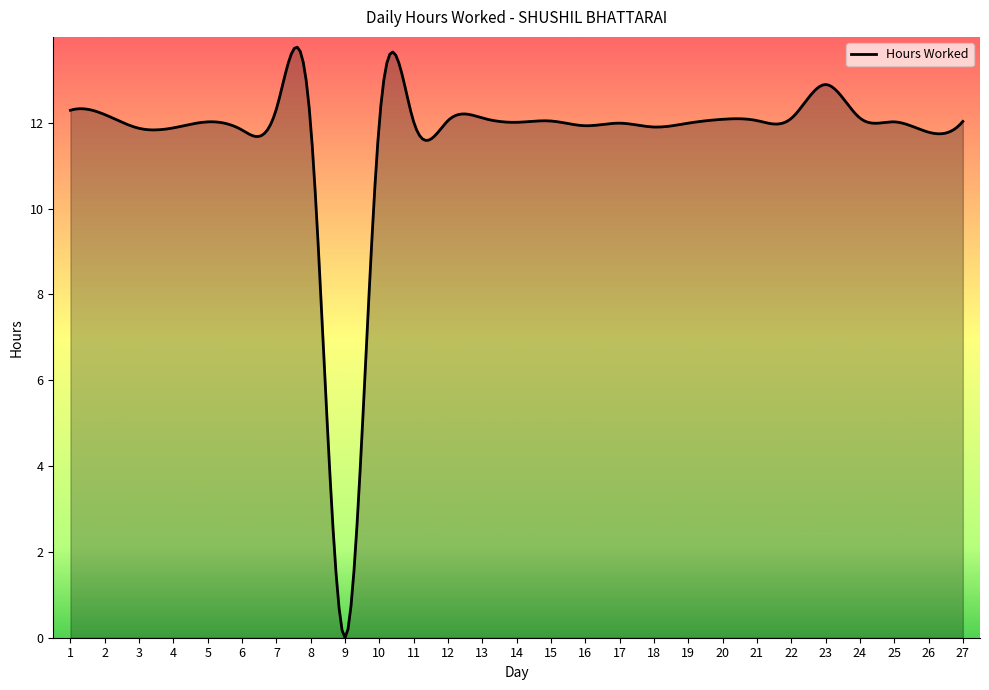

Does the chart have visible grid lines?

No